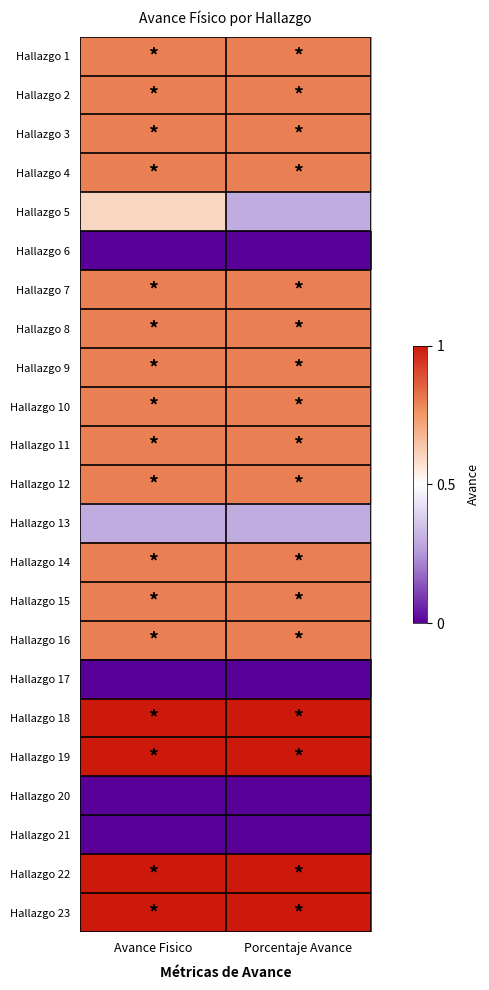

Reading left to right, list all the values displayed in this chart.

Hallazgo 1: Avance Fisico=0.8	Porcentaje Avance=0.8
Hallazgo 2: Avance Fisico=0.8	Porcentaje Avance=0.8
Hallazgo 3: Avance Fisico=0.8	Porcentaje Avance=0.8
Hallazgo 4: Avance Fisico=0.8	Porcentaje Avance=0.8
Hallazgo 5: Avance Fisico=0.6	Porcentaje Avance=0.3
Hallazgo 6: Avance Fisico=0.0	Porcentaje Avance=0.0
Hallazgo 7: Avance Fisico=0.8	Porcentaje Avance=0.8
Hallazgo 8: Avance Fisico=0.8	Porcentaje Avance=0.8
Hallazgo 9: Avance Fisico=0.8	Porcentaje Avance=0.8
Hallazgo 10: Avance Fisico=0.8	Porcentaje Avance=0.8
Hallazgo 11: Avance Fisico=0.8	Porcentaje Avance=0.8
Hallazgo 12: Avance Fisico=0.8	Porcentaje Avance=0.8
Hallazgo 13: Avance Fisico=0.3	Porcentaje Avance=0.3
Hallazgo 14: Avance Fisico=0.8	Porcentaje Avance=0.8
Hallazgo 15: Avance Fisico=0.8	Porcentaje Avance=0.8
Hallazgo 16: Avance Fisico=0.8	Porcentaje Avance=0.8
Hallazgo 17: Avance Fisico=0.0	Porcentaje Avance=0.0
Hallazgo 18: Avance Fisico=1.0	Porcentaje Avance=1.0
Hallazgo 19: Avance Fisico=1.0	Porcentaje Avance=1.0
Hallazgo 20: Avance Fisico=0.0	Porcentaje Avance=0.0
Hallazgo 21: Avance Fisico=0.0	Porcentaje Avance=0.0
Hallazgo 22: Avance Fisico=1.0	Porcentaje Avance=1.0
Hallazgo 23: Avance Fisico=1.0	Porcentaje Avance=1.0